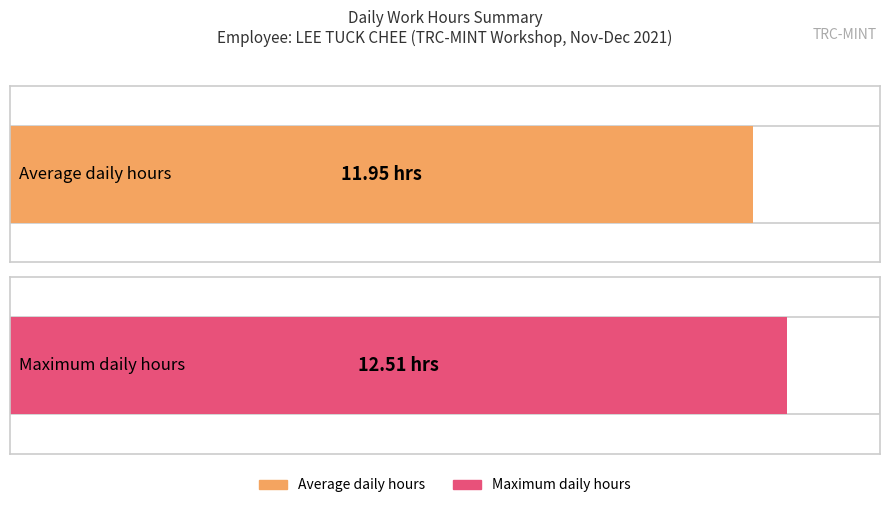

True or false: the data shows 8.1 at 17-Fri.

False